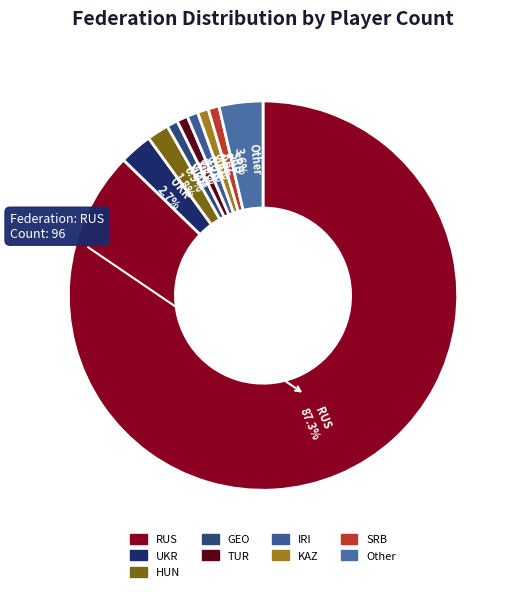

Is it true that TUR is 11% of the pie?

False